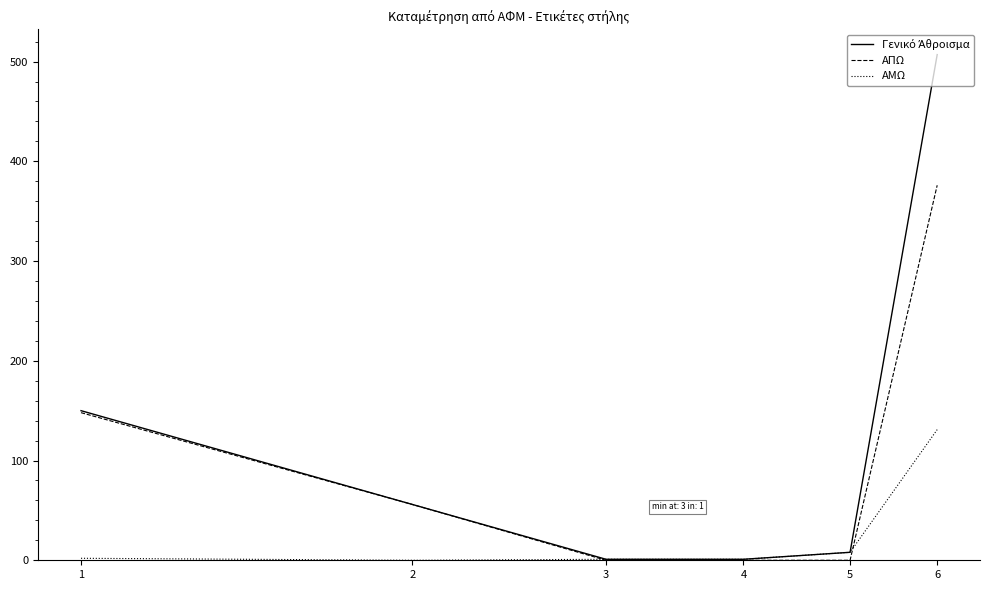

What is the greatest value displayed?

507